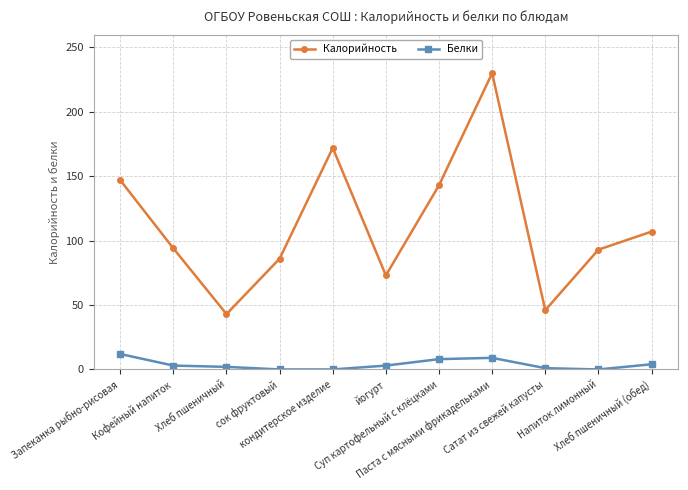

What are all the series names shown in the legend?

Калорийность, Белки